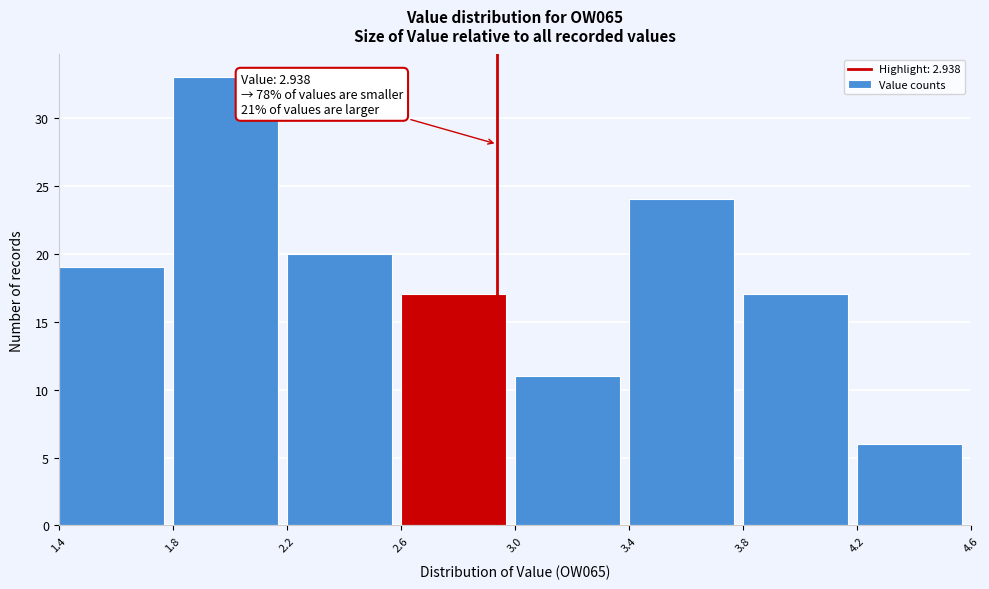

Over which range of the x-axis is the bar tallest?

1.8 to 2.2